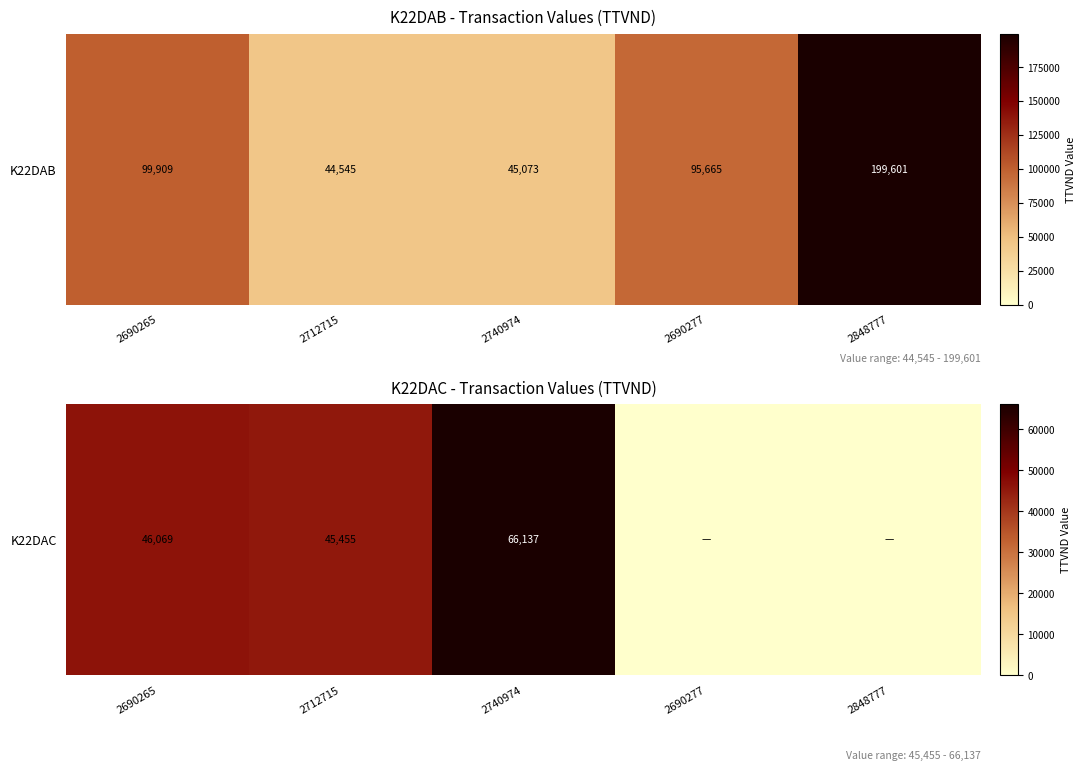

What is the difference between the maximum and second lowest values?

66137